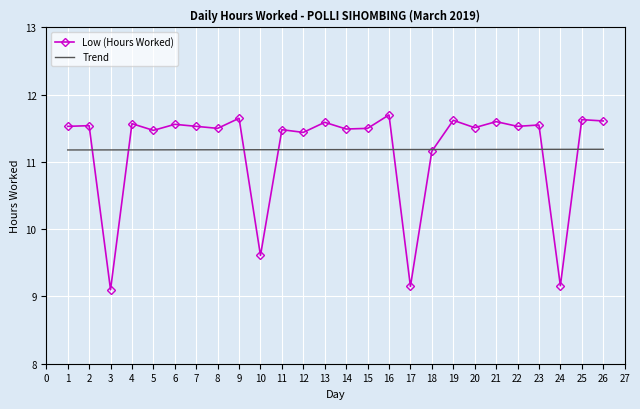

Is the value of Low (Hours Worked) at 11 greater than the value of Trend at 22?

Yes